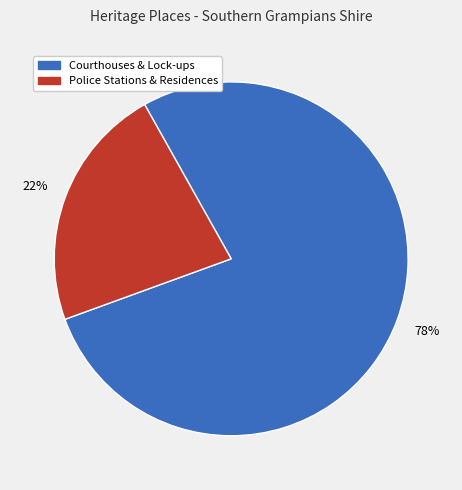

Count the number of slices in the pie.

2